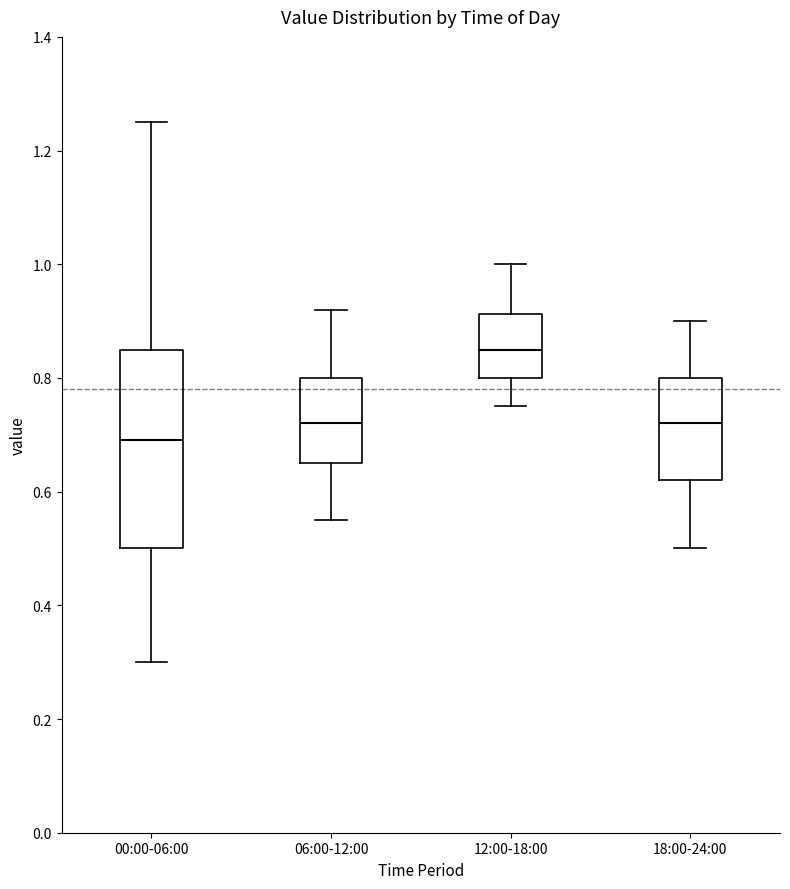

Reading left to right, read every box against the y-axis: the position of its median line, the range the box covers, and the ends of its whiskers. The values are not printed on the chart, so give them approximately, as read against the axis.

00:00-06:00: median 0.70, box 0.50 to 0.86, whiskers 0.30 to 1.26
06:00-12:00: median 0.72, box 0.66 to 0.80, whiskers 0.56 to 0.92
12:00-18:00: median 0.86, box 0.80 to 0.92, whiskers 0.76 to 1.00
18:00-24:00: median 0.72, box 0.62 to 0.80, whiskers 0.50 to 0.90